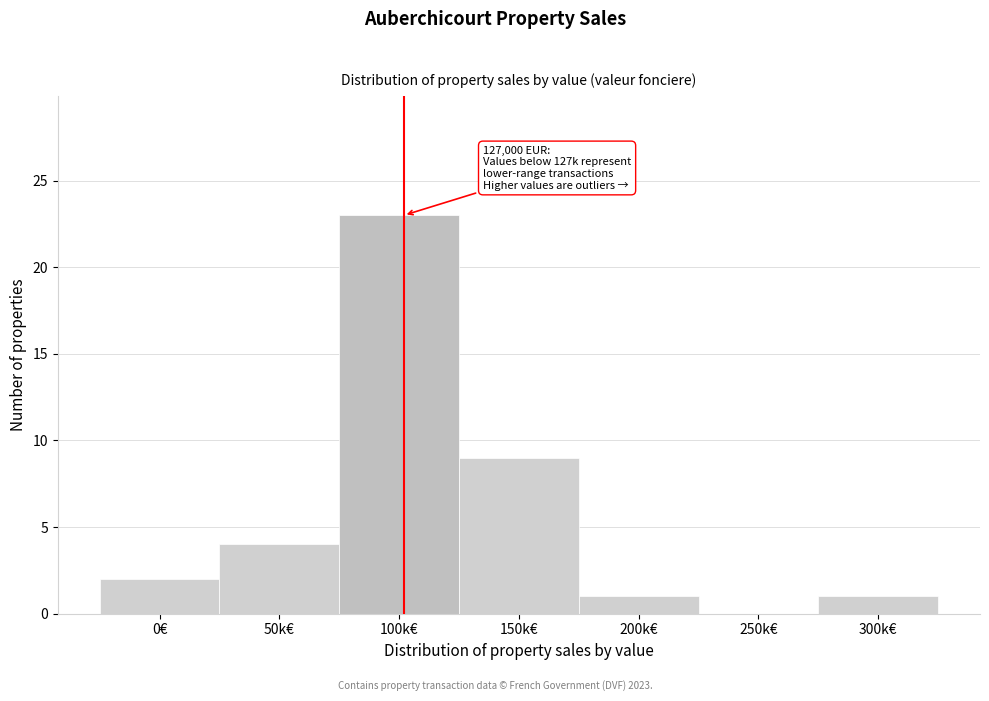

Reading left to right, transcribe all the data shown in this chart.

0€=2	50k€=4	100k€=23	150k€=9	200k€=1	250k€=0	300k€=1